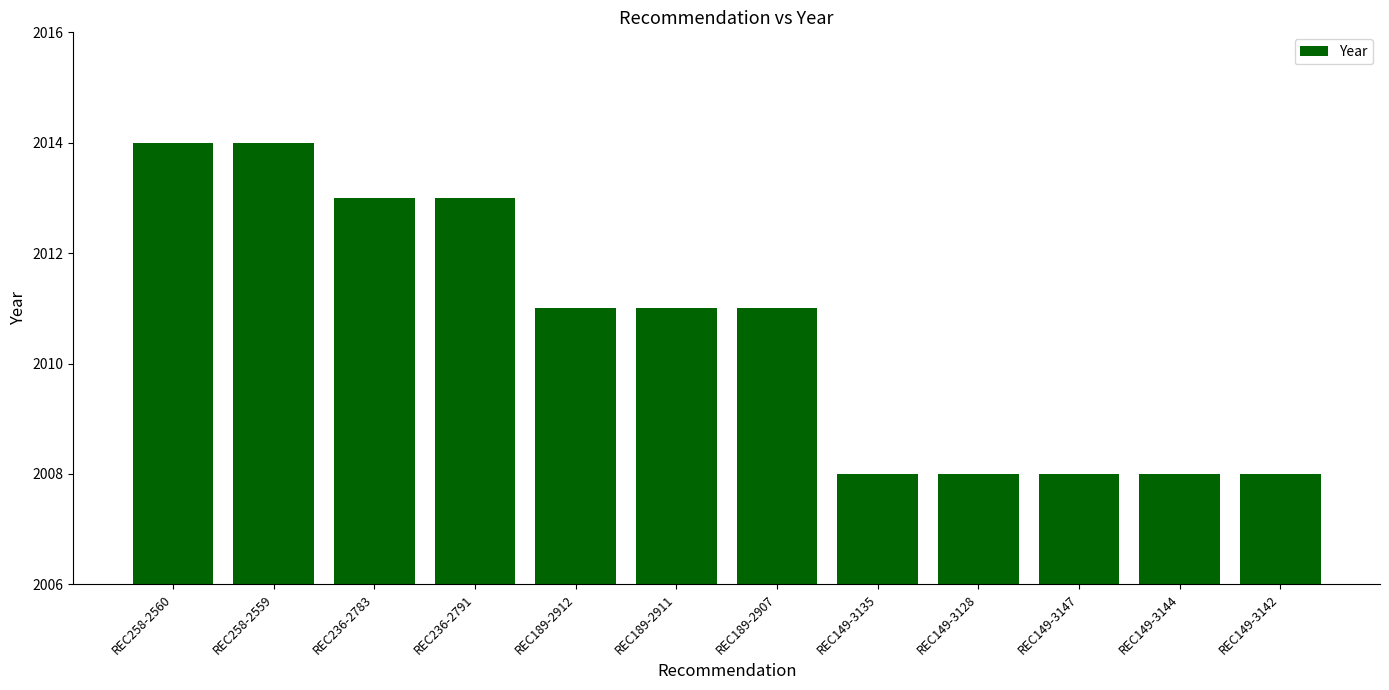

Reading left to right, extract all data points from this chart.

2014	2014	2013	2013	2011	2011	2011	2008	2008	2008	2008	2008